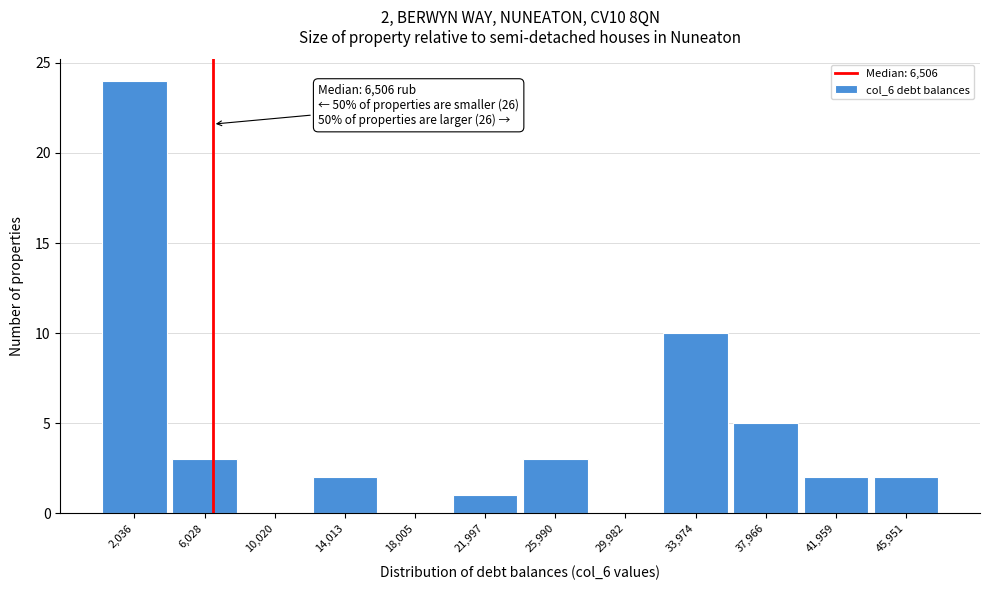

Over which range of the x-axis is the bar tallest?

0 to 4000